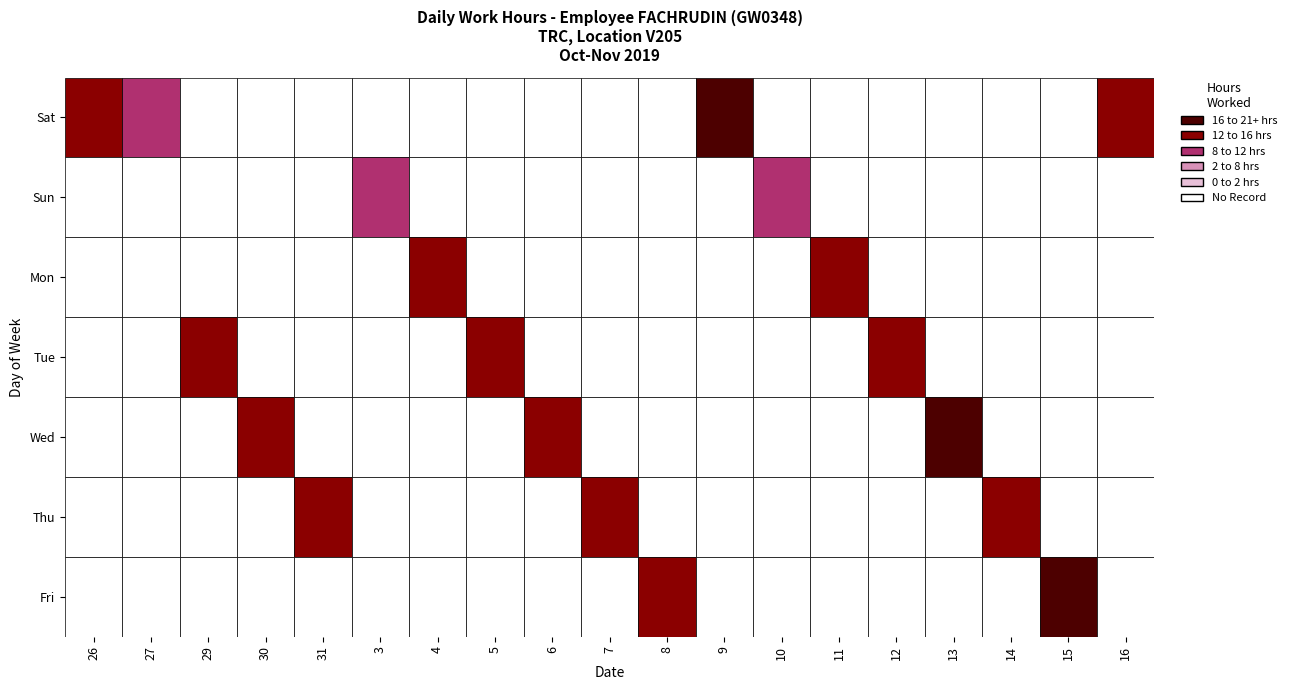

Count the 10 values in the range 0 to 1.

6